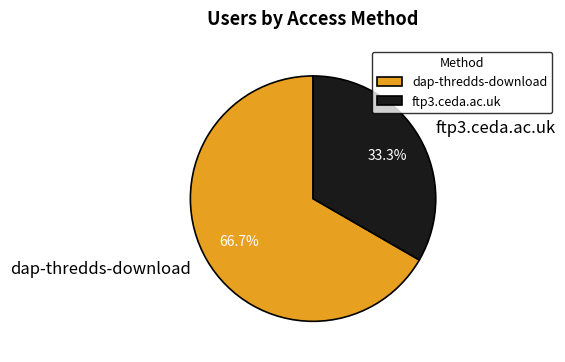

Is there any slice that represents more than half of the pie?

Yes